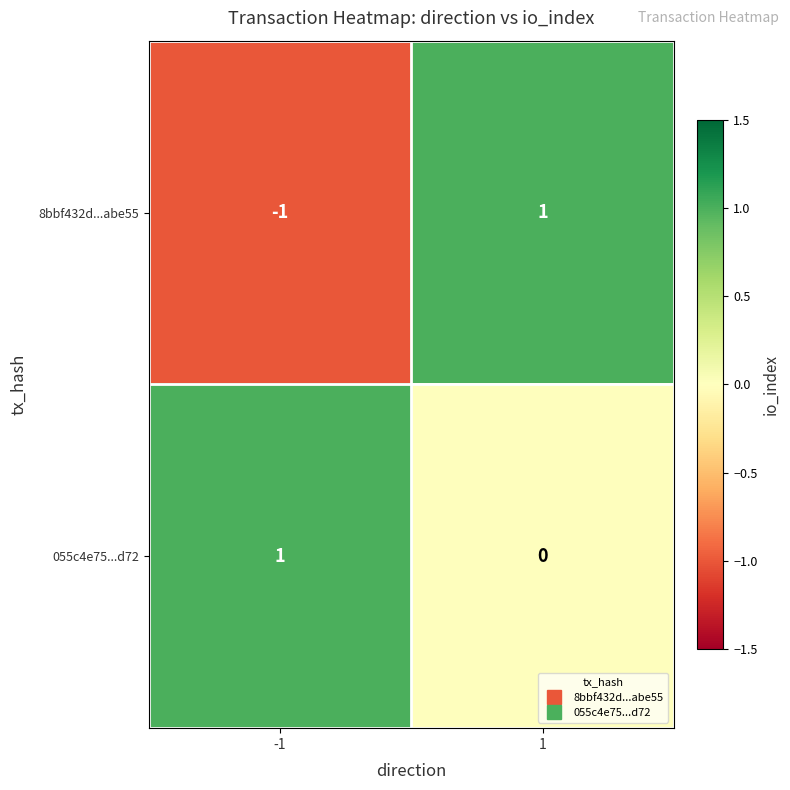

The value of 8bbf432d...abe55 at 1 is 0. True or false?

False